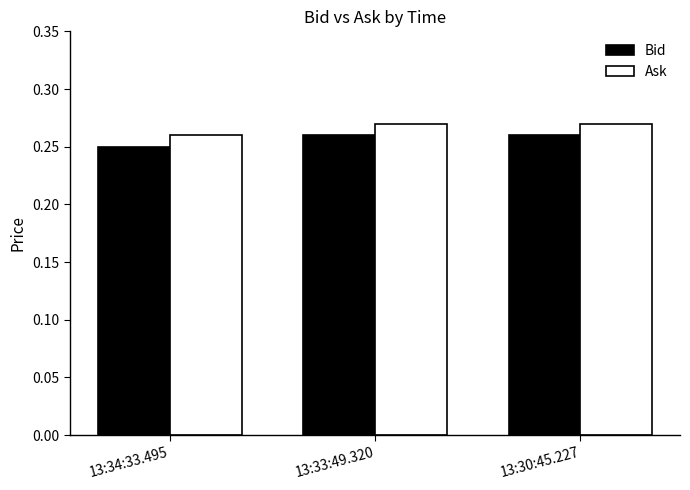

What position from the right is 13:33:49.320?

2